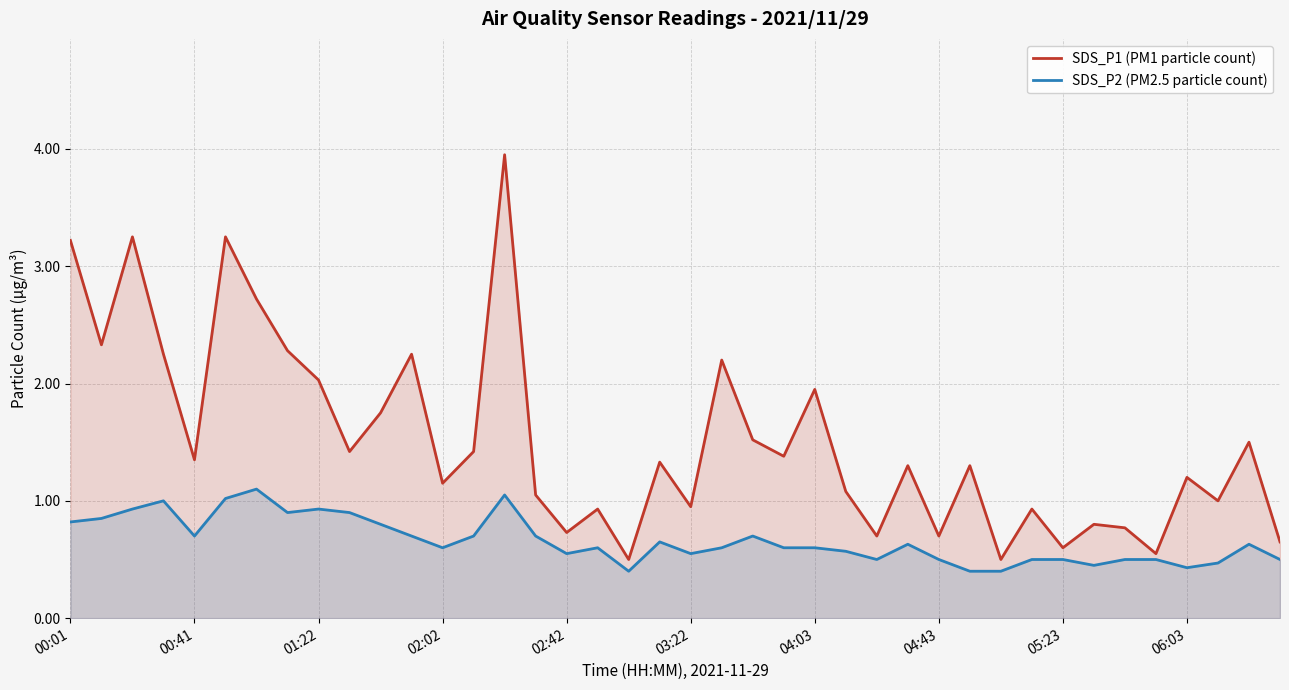

At 38, list the series in order from smallest to largest.

SDS_P2 (PM2.5 particle count), SDS_P1 (PM1 particle count)